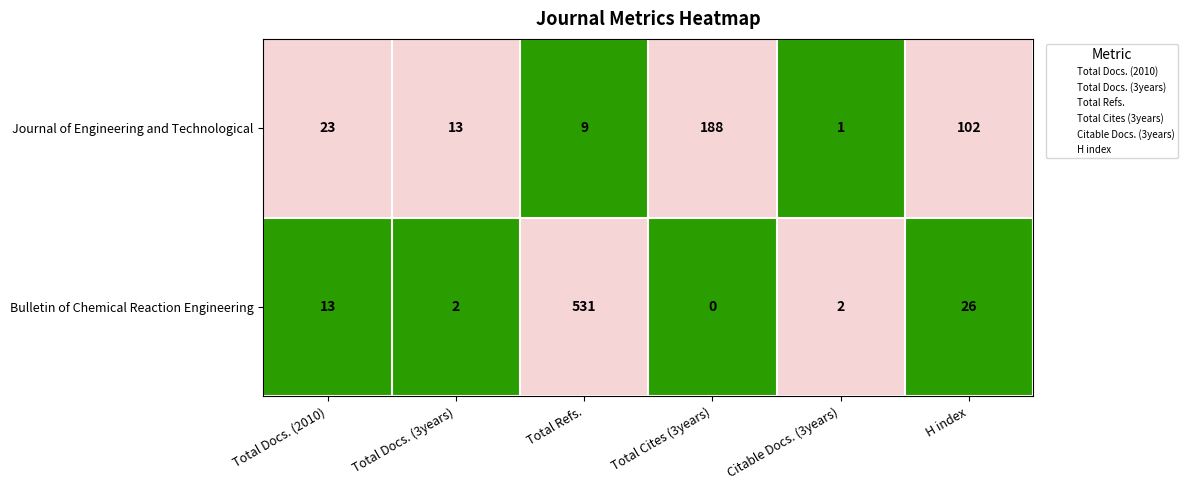

Which label corresponds to the largest value in the chart?

Total Refs.